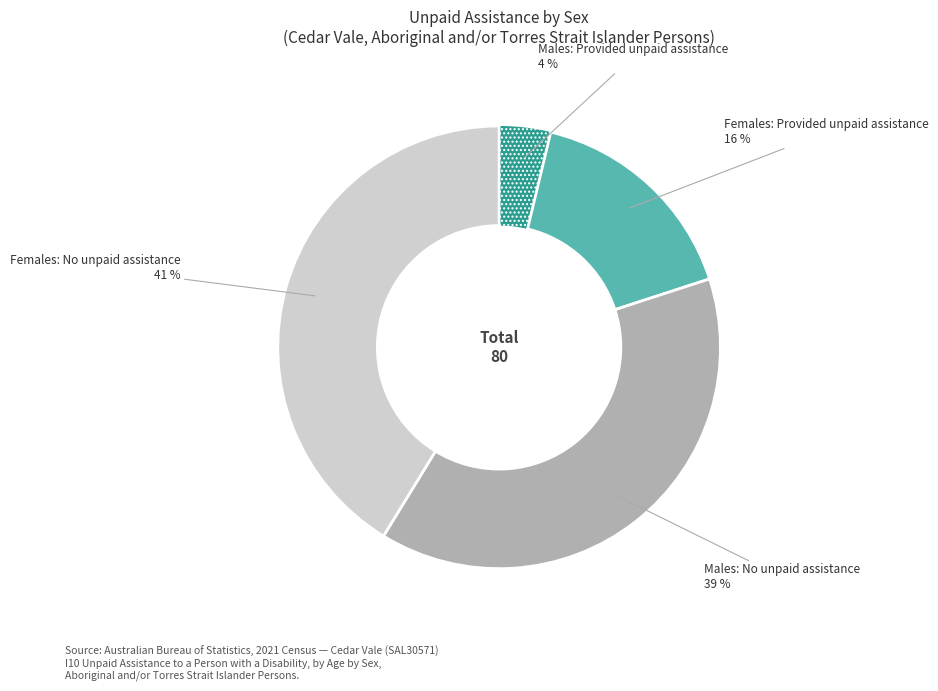

To the nearest percent, what is the average slice percentage?

25%